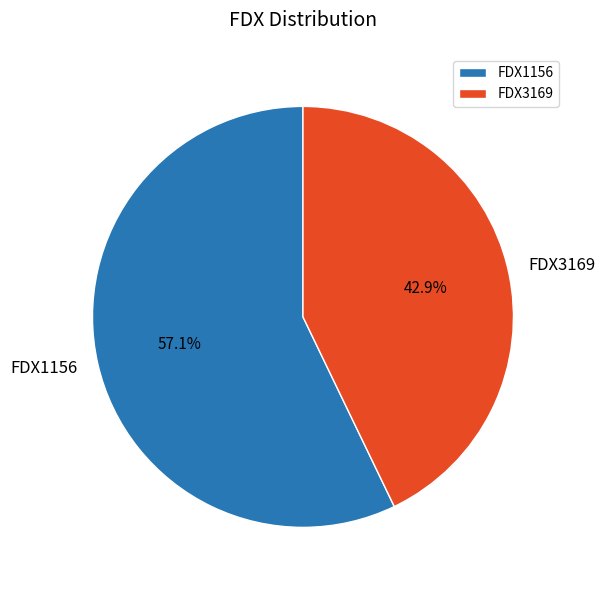

What is the smallest slice in the pie chart?

FDX3169